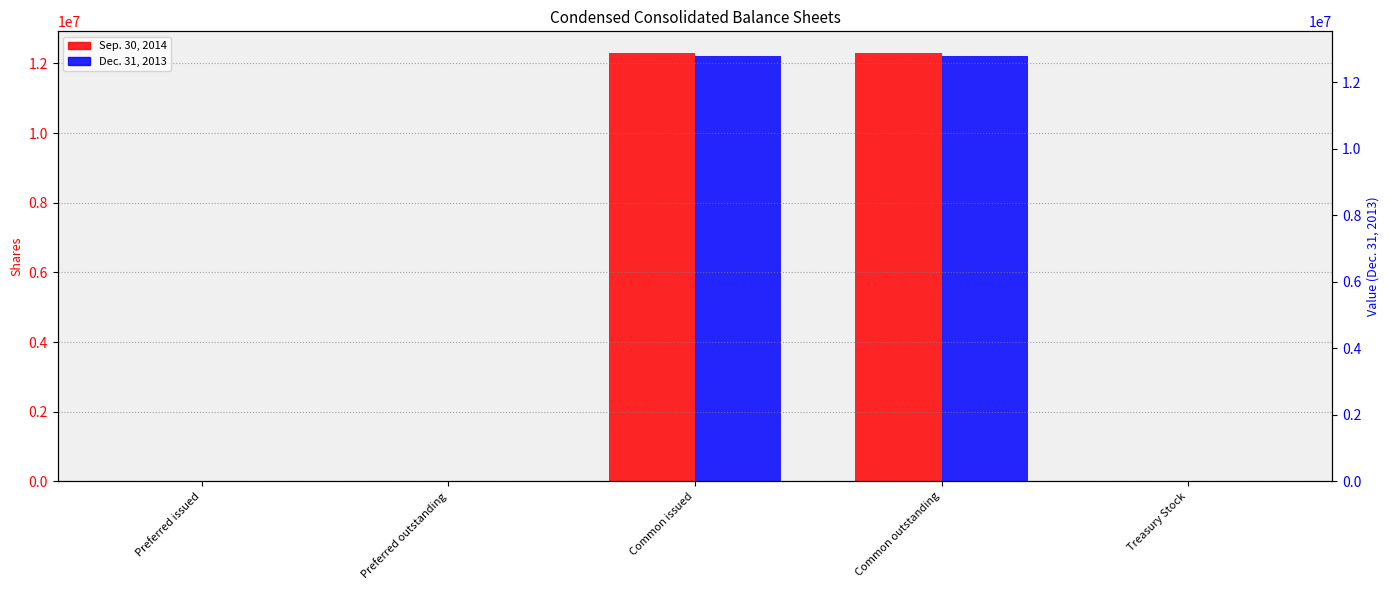

The value of Dec. 31, 2013 at Treasury Stock is 17293. True or false?

False